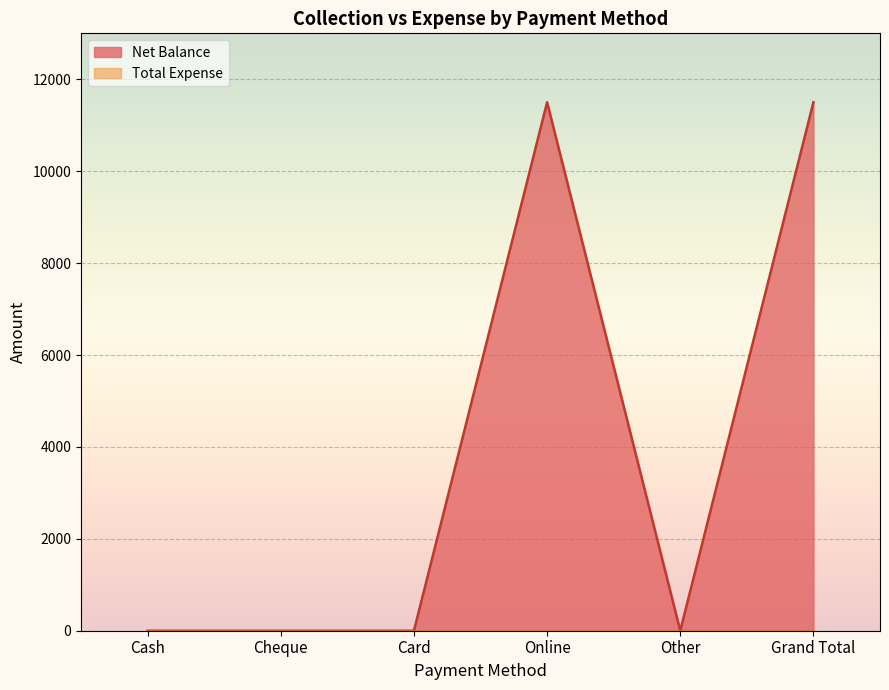

Where is the first local minimum?

Other